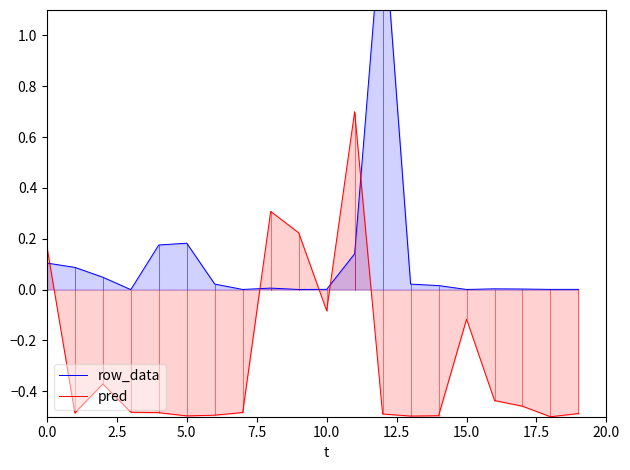

The row_data series shows 0.0 at 9. True or false?

False